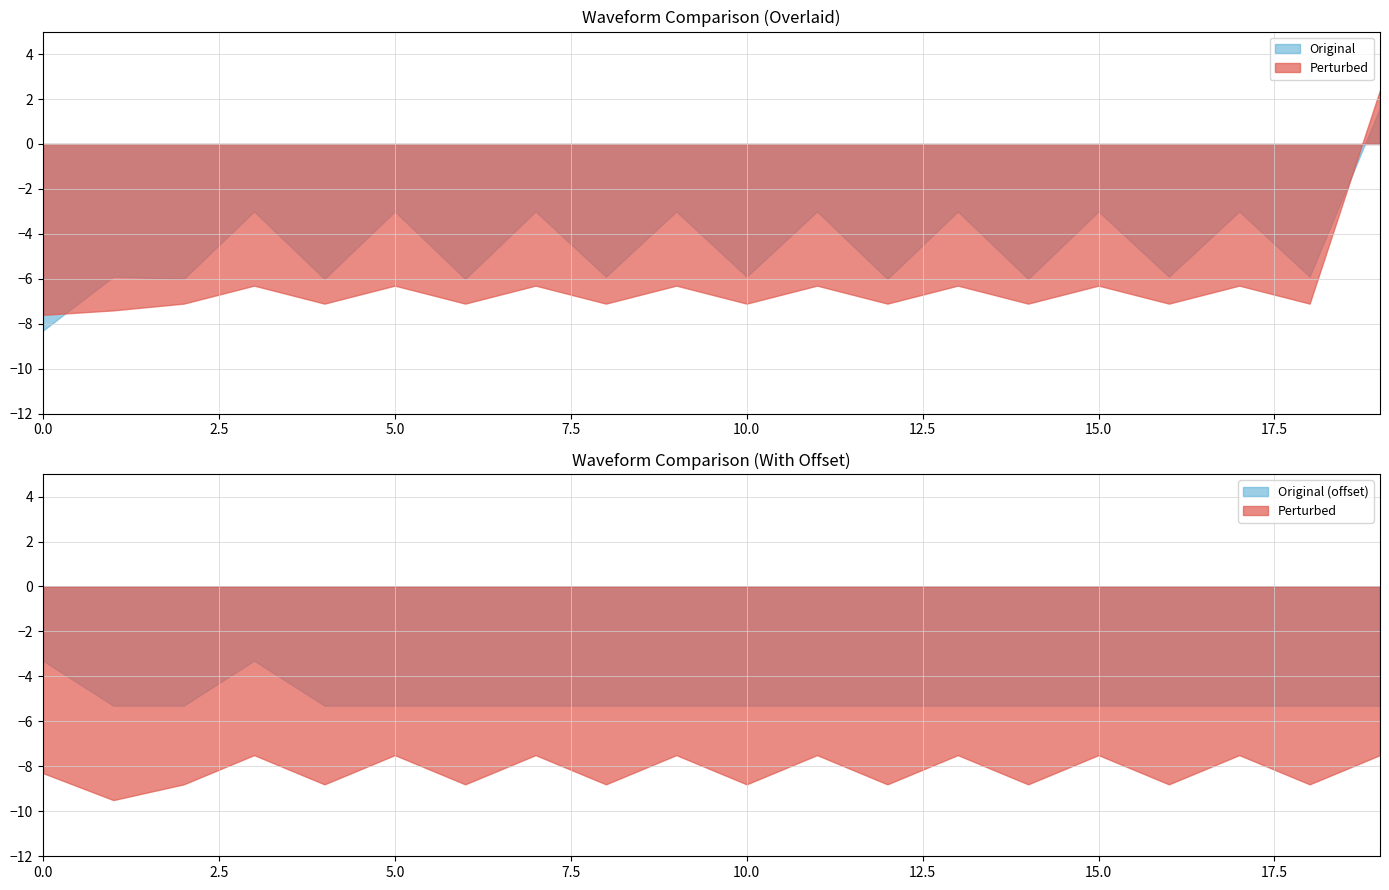

At how many categories does at least one series exceed -9?

20